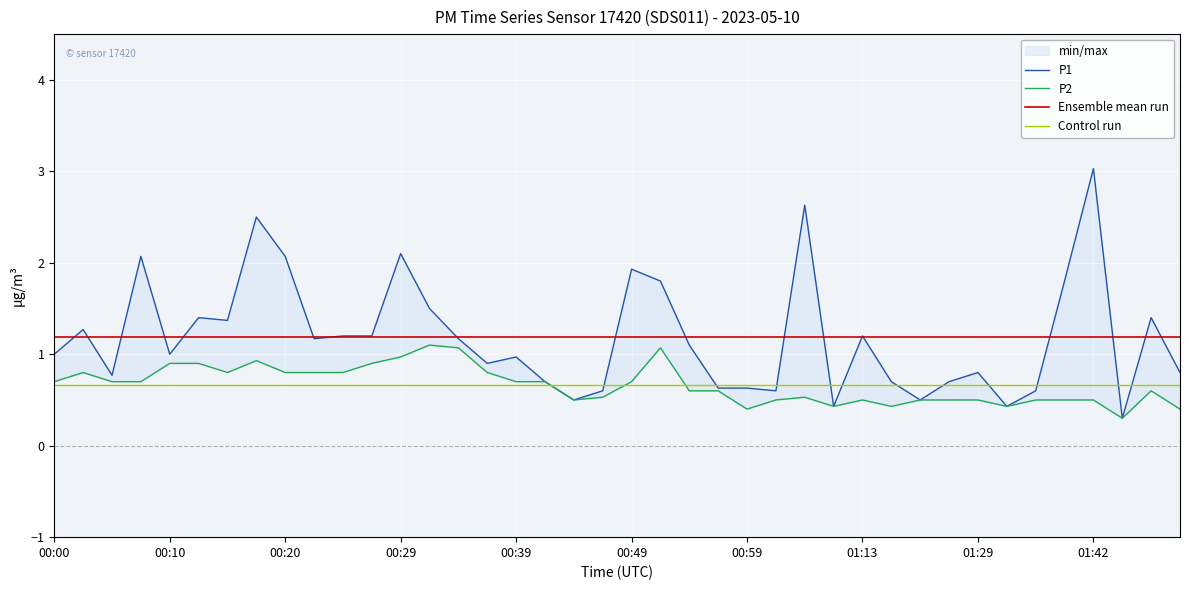

What is the lowest value of the P2 series?

0.3